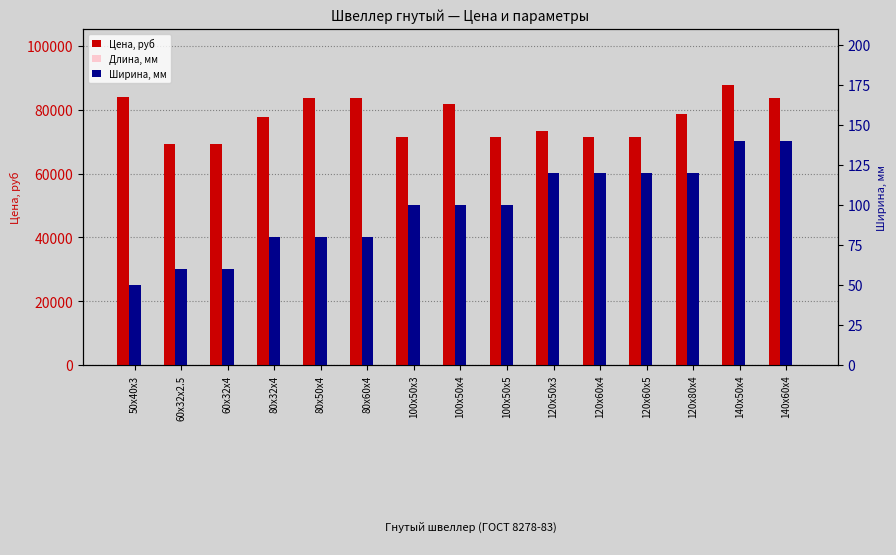

List the series in order of their peak value, highest first.

Цена, руб, Ширина, мм, Длина, мм